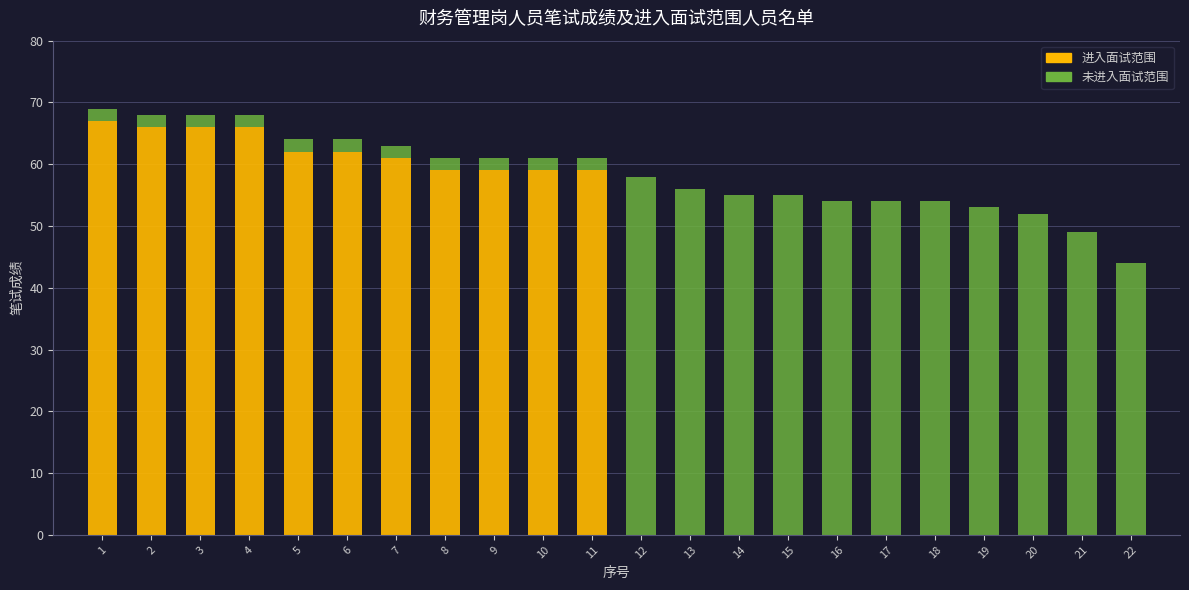

Which series has the largest range (max minus min)?

未进入面试范围